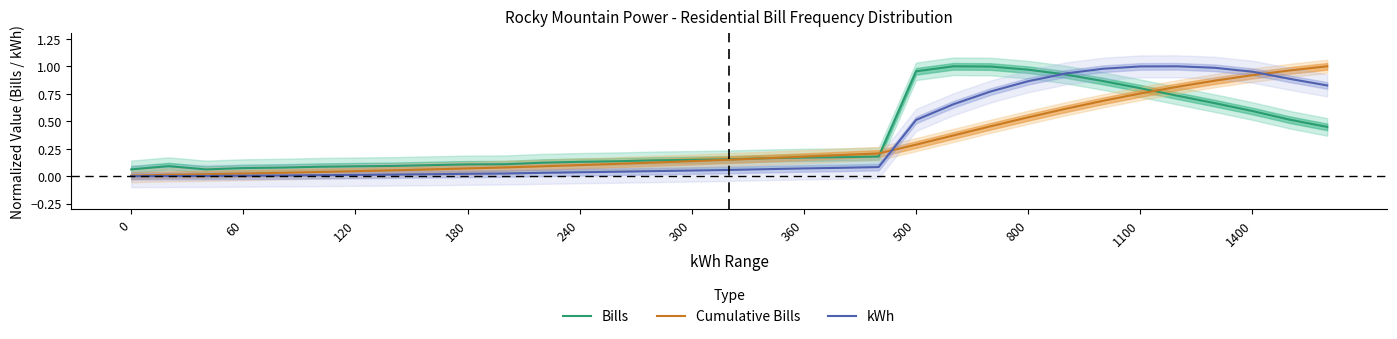

True or false: Cumulative Bills has a value of 0.3 at 500.

True